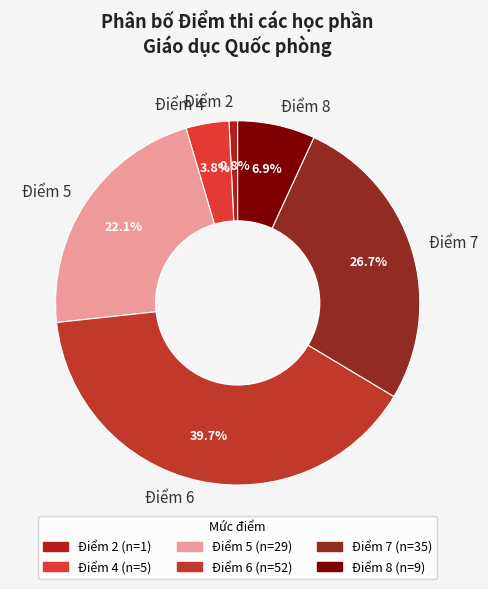

To the nearest percent, what portion does Điểm 4 represent?

4%